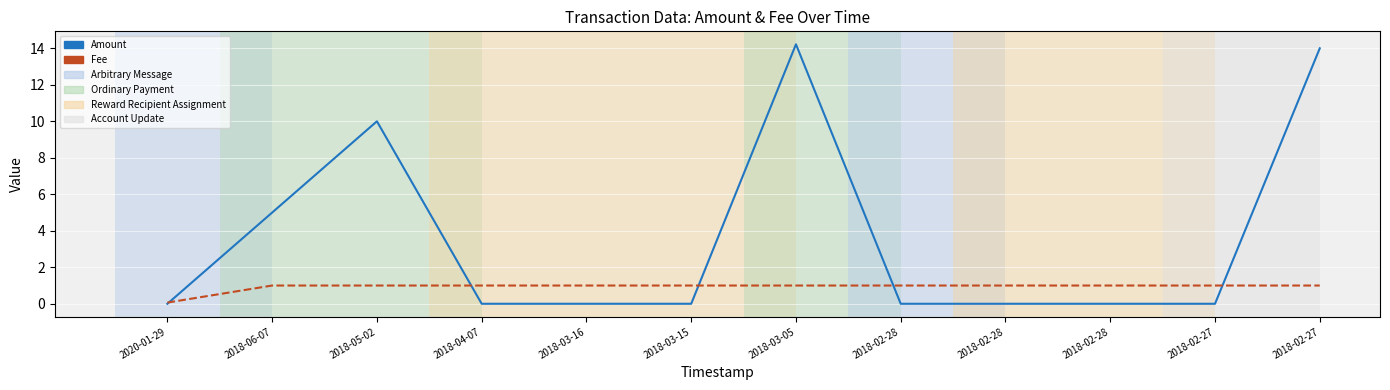

What is the label of the 4th point from the left?

2018-04-07